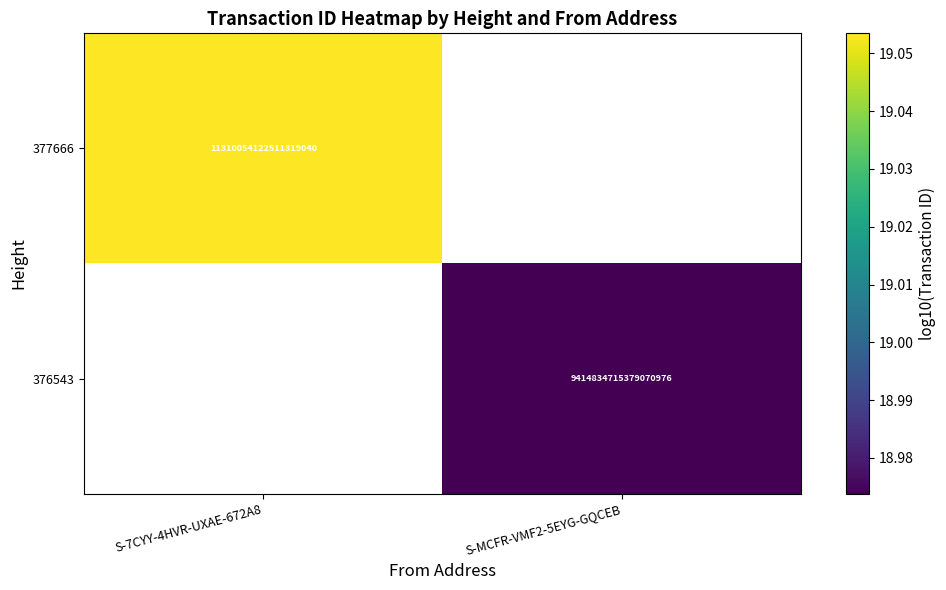

Between S-MCFR-VMF2-5EYG-GQCEB and S-7CYY-4HVR-UXAE-672A8, which is larger?

S-7CYY-4HVR-UXAE-672A8